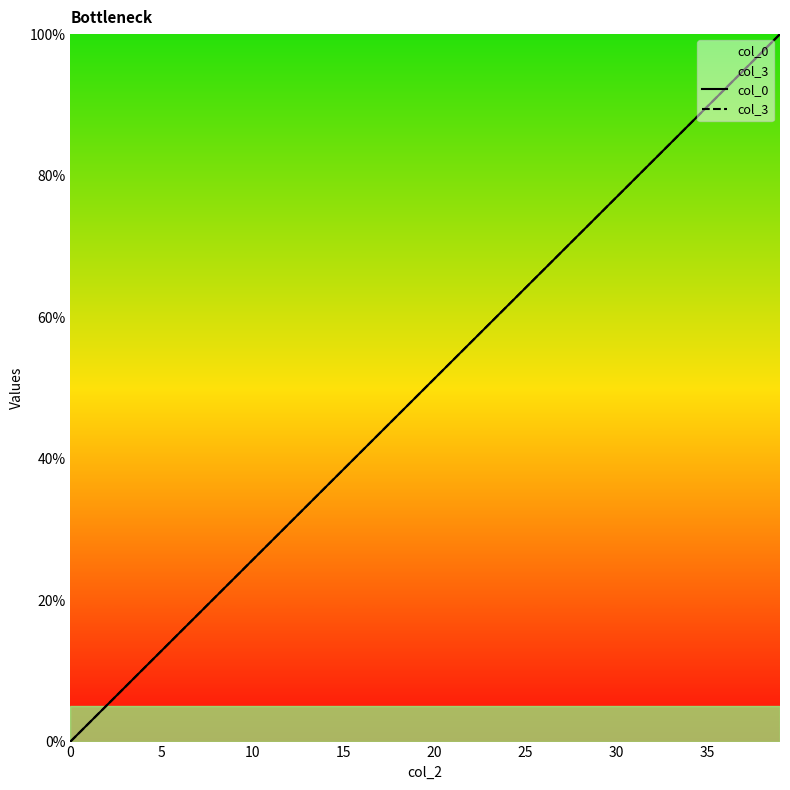

What is the difference between the maximum and minimum values in the col_0 series?

100.0